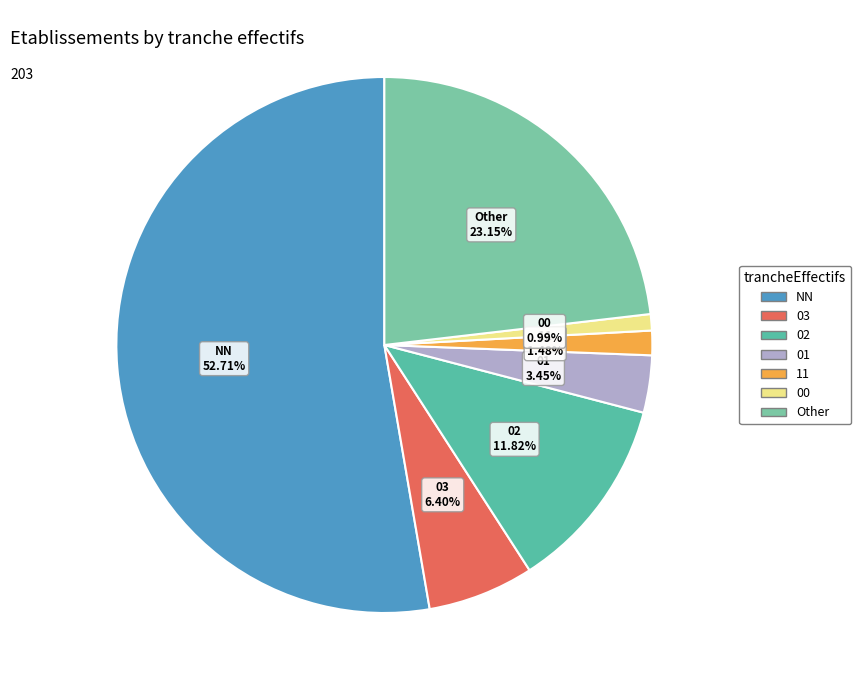

The 02 slice represents 23% of the pie. True or false?

False